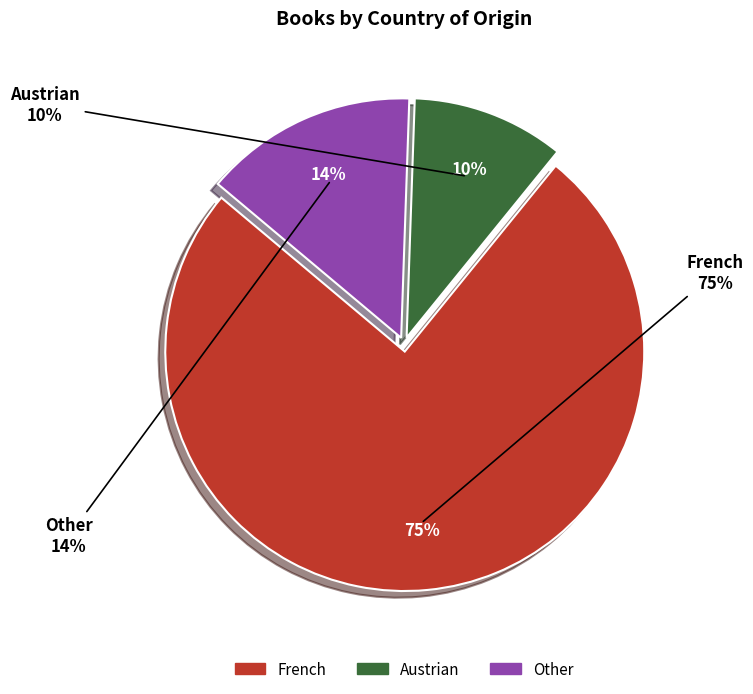

Combined, what portion of the pie is Austrian and French?

85.6%